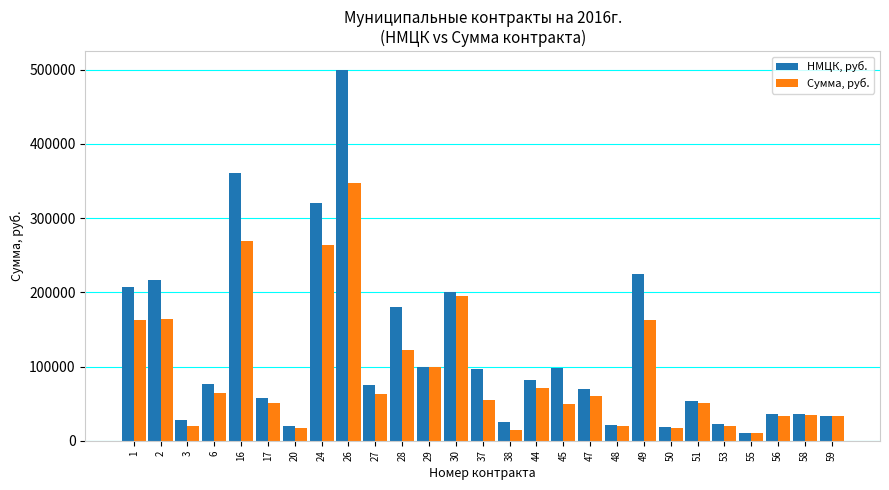

What is the spread (max minus min) of values at 16?

92004.0